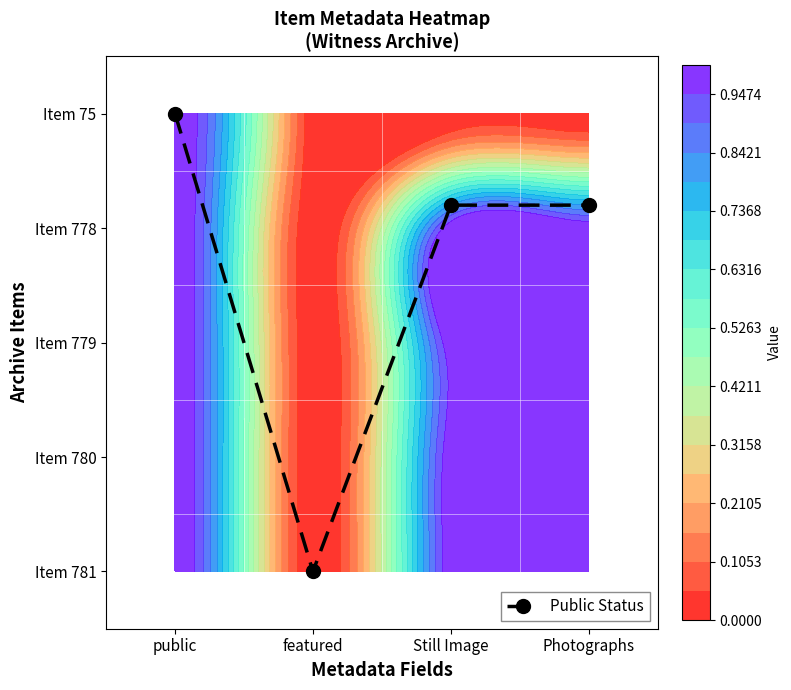

List the labels in order of value, largest first.

public, Still Image, Photographs, featured